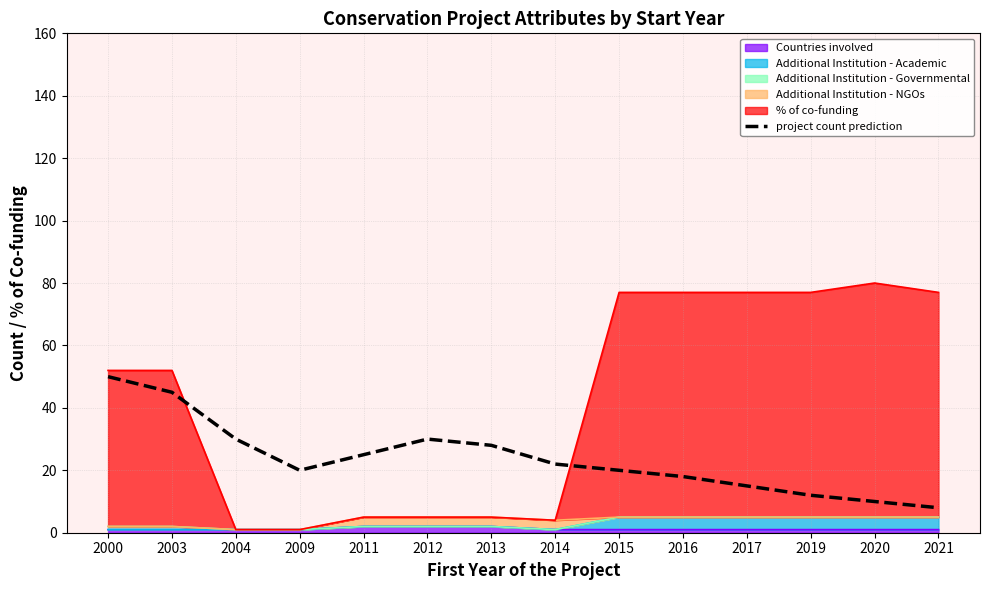

What is the sum of the values at 2016 and 2000?

68